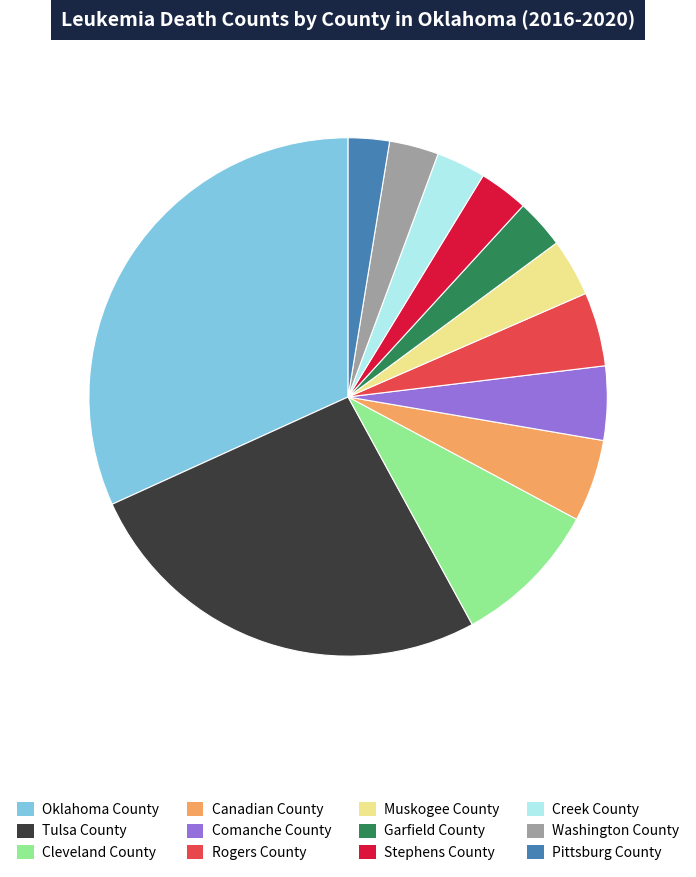

Between Pittsburg County and Cleveland County, which is larger?

Cleveland County